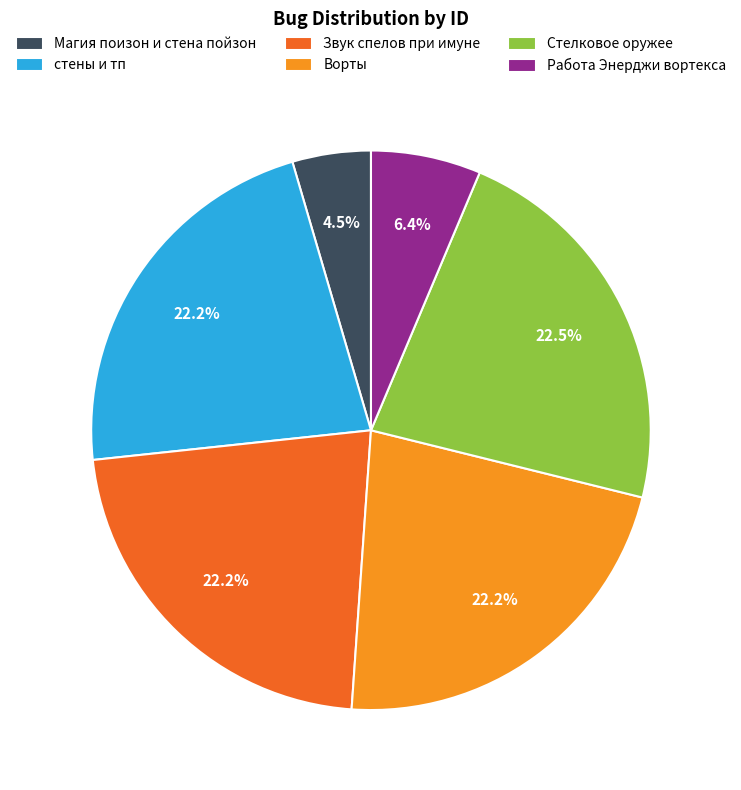

Which category has the smallest portion of the pie?

Магия поизон и стена пойзон